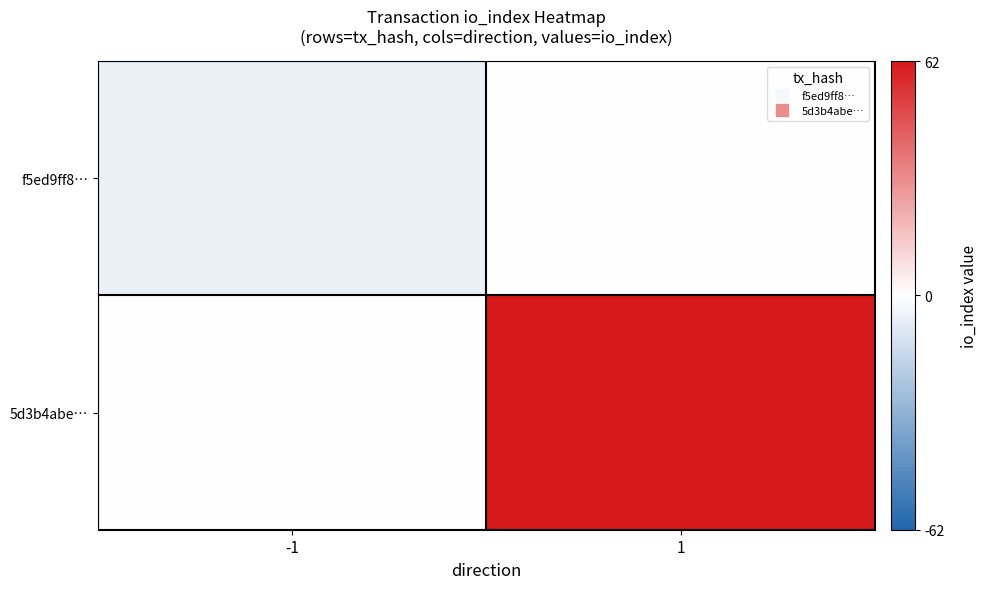

At which category is the sum across all series the highest?

1